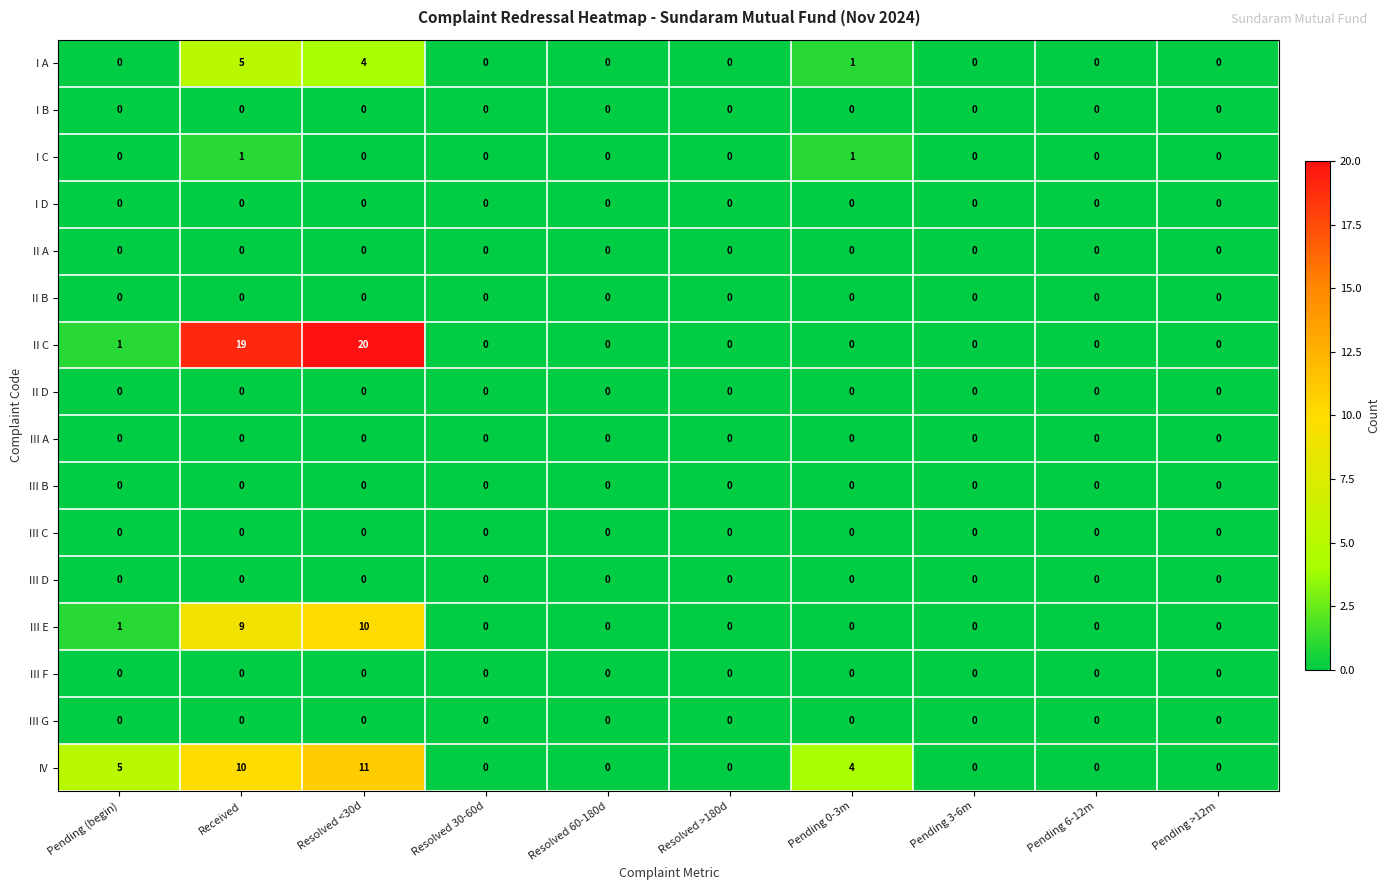

Which series has the largest range (max minus min)?

II C